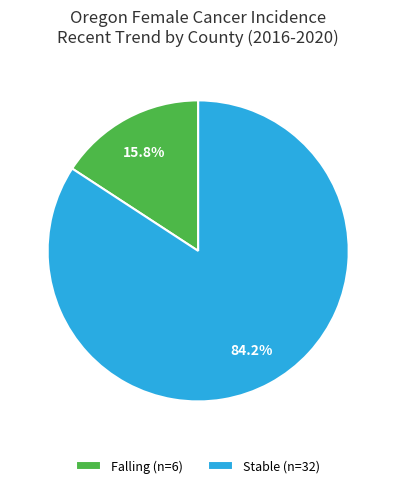

What portion of the pie excludes Falling (n=6)?

84.2%